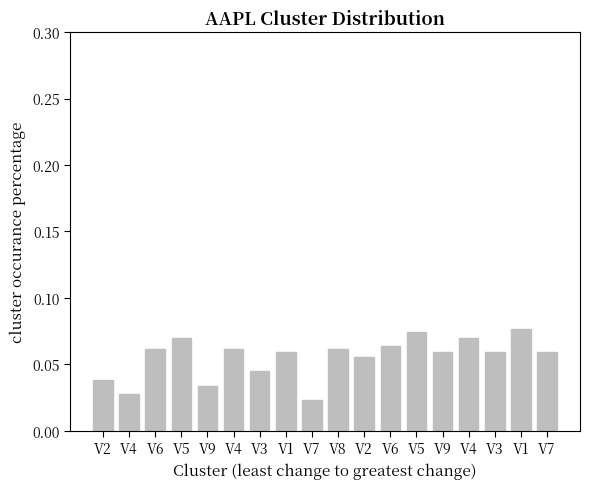

Is it true that the value at V5 is 0.0?

False